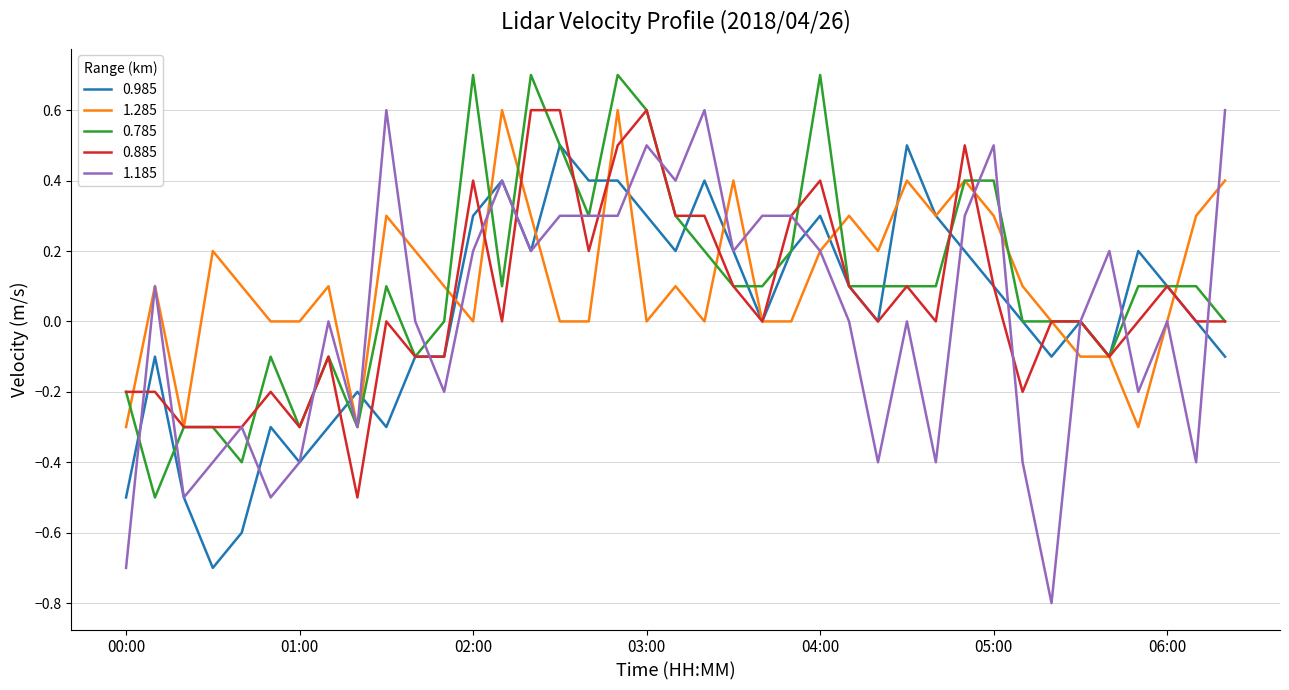

How many distinct data groups are displayed?

5